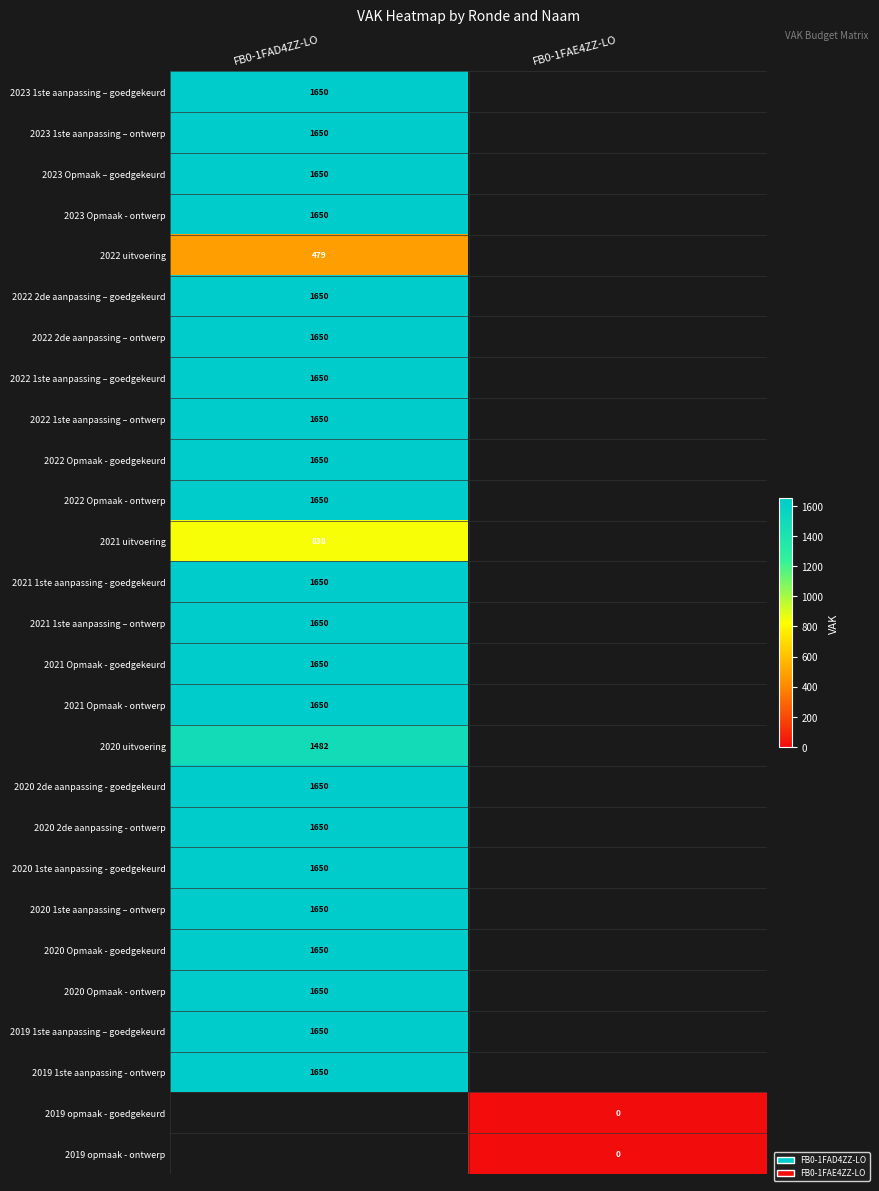

The 2020 uitvoering series shows 733 at FB0-1FAD4ZZ-LO. True or false?

False